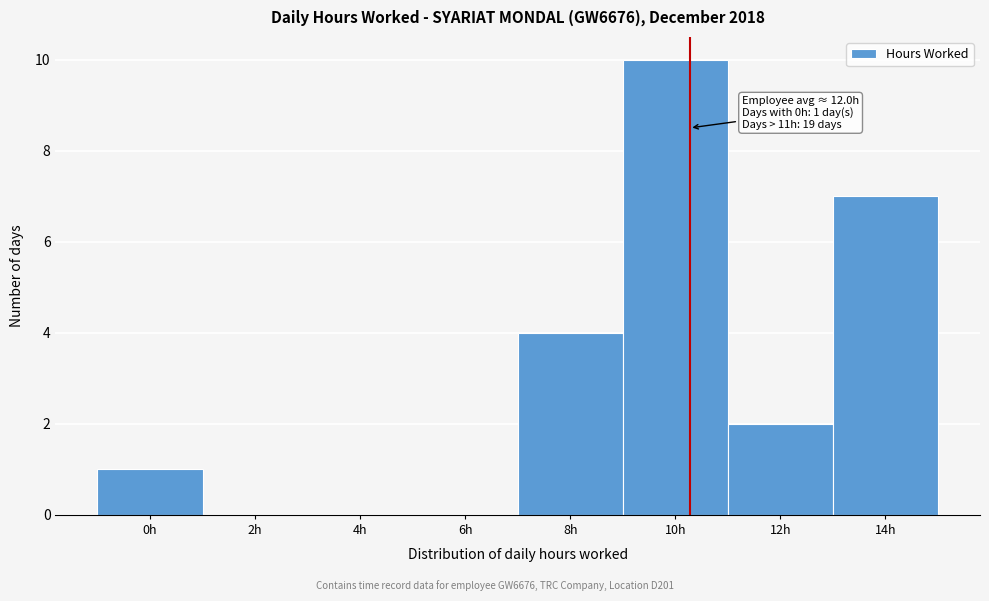

Reading left to right, what are all the values shown in this chart?

0h=1	2h=0	4h=0	6h=0	8h=4	10h=10	12h=2	14h=7